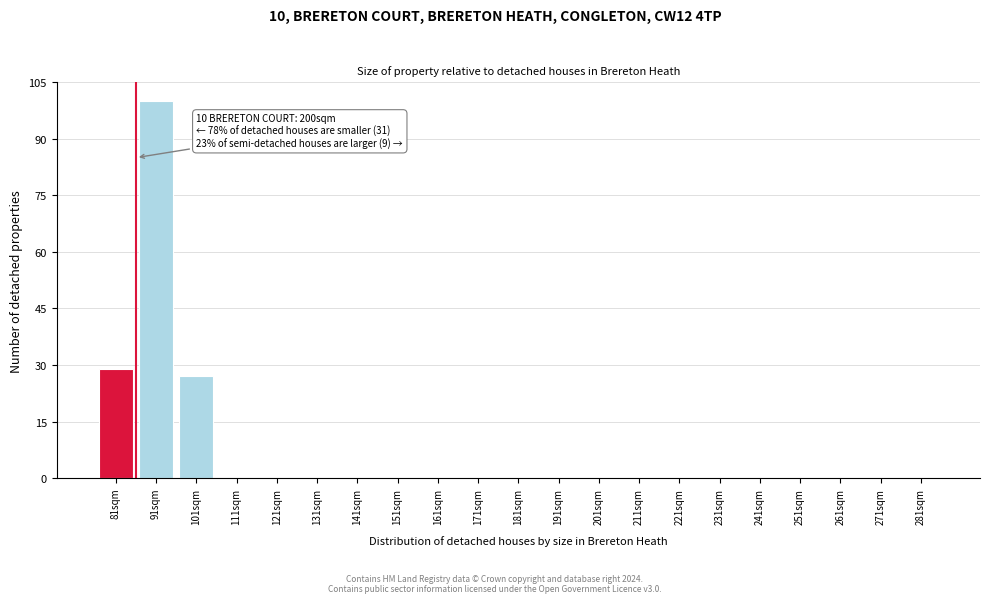

Reading left to right, what are all the values shown in this chart?

81sqm=29	91sqm=100	101sqm=27	111sqm=0	121sqm=0	131sqm=0	141sqm=0	151sqm=0	161sqm=0	171sqm=0	181sqm=0	191sqm=0	201sqm=0	211sqm=0	221sqm=0	231sqm=0	241sqm=0	251sqm=0	261sqm=0	271sqm=0	281sqm=0